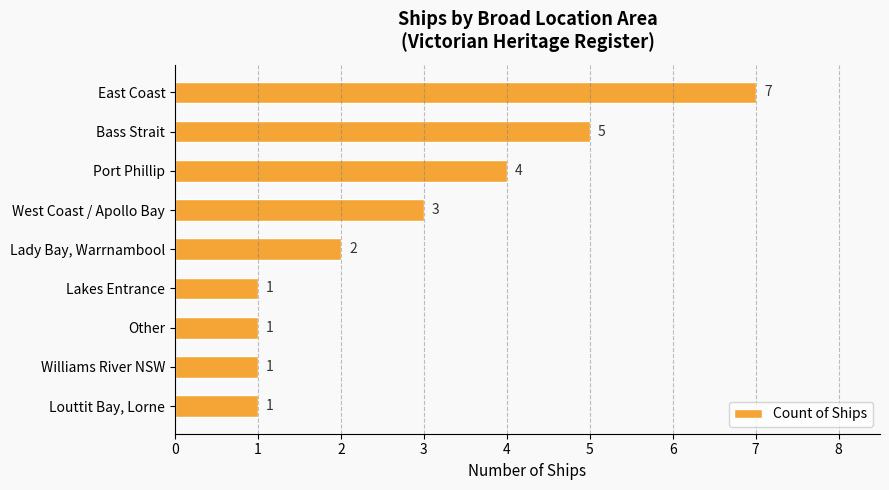

Reading bottom to top, extract all data points from this chart.

Louttit Bay, Lorne=1	Williams River NSW=1	Other=1	Lakes Entrance=1	Lady Bay, Warrnambool=2	West Coast / Apollo Bay=3	Port Phillip=4	Bass Strait=5	East Coast=7